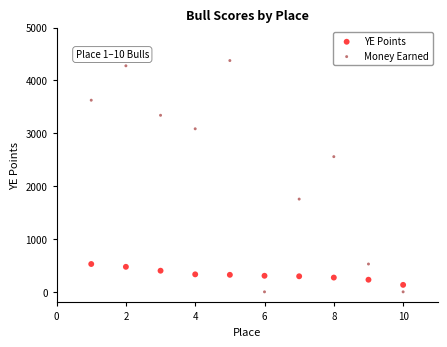

Across all series, what Y value is closest to 2187?

2557.5